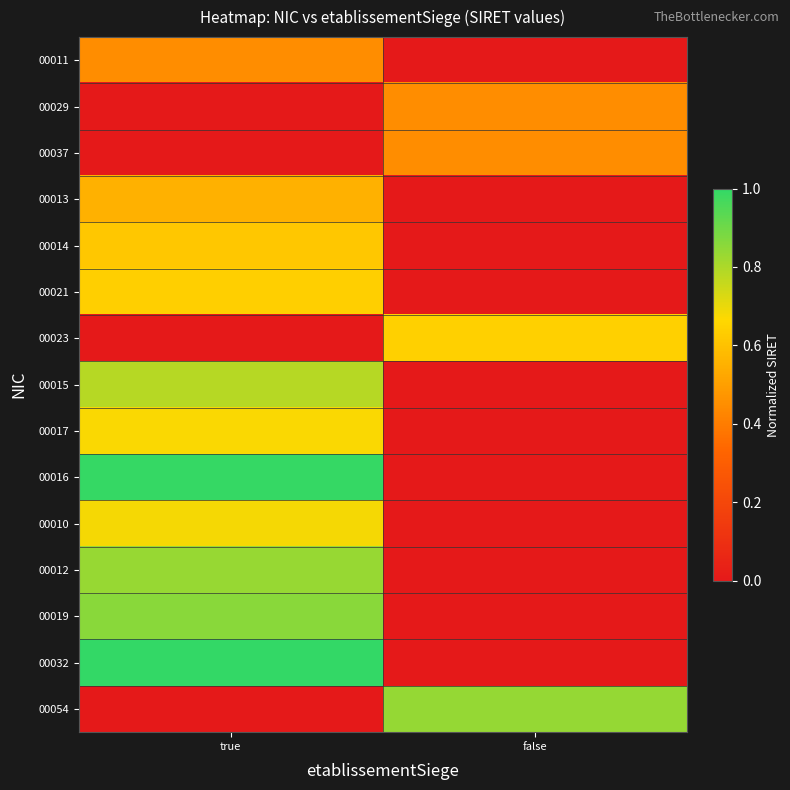

How many categories are shown in the chart?

2